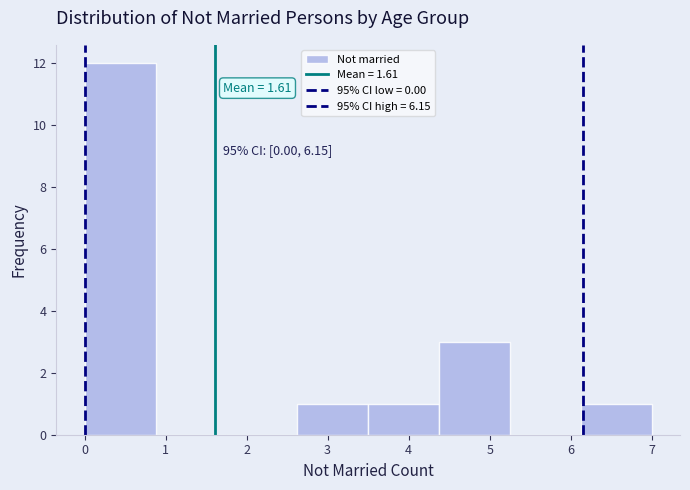

Over which range of the x-axis is the bar tallest?

0.0 to 0.9